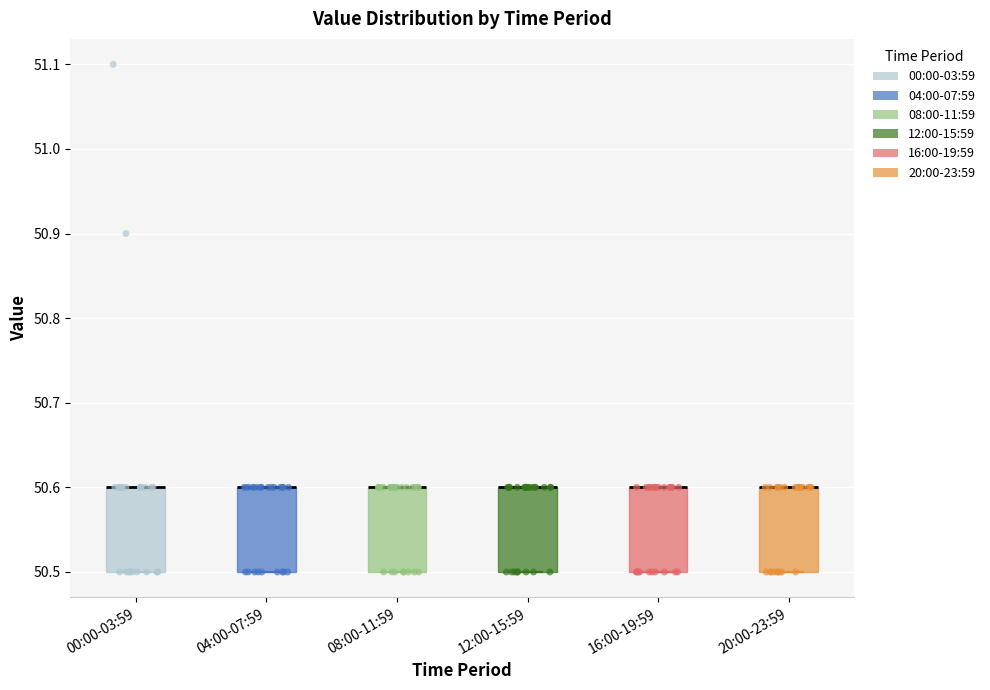

Reading left to right, read every box against the y-axis: the position of its median line, the range the box covers, and the ends of its whiskers. The values are not printed on the chart, so give them approximately, as read against the axis.

00:00-03:59: median 50.6 (drawn on the box's upper edge), box 50.5 to 50.6, whiskers 50.5 to 50.6
04:00-07:59: median 50.6 (drawn on the box's upper edge), box 50.5 to 50.6, whiskers 50.5 to 50.6
08:00-11:59: median 50.6 (drawn on the box's upper edge), box 50.5 to 50.6, whiskers 50.5 to 50.6
12:00-15:59: median 50.6 (drawn on the box's upper edge), box 50.5 to 50.6, whiskers 50.5 to 50.6
16:00-19:59: median 50.6 (drawn on the box's upper edge), box 50.5 to 50.6, whiskers 50.5 to 50.6
20:00-23:59: median 50.6 (drawn on the box's upper edge), box 50.5 to 50.6, whiskers 50.5 to 50.6